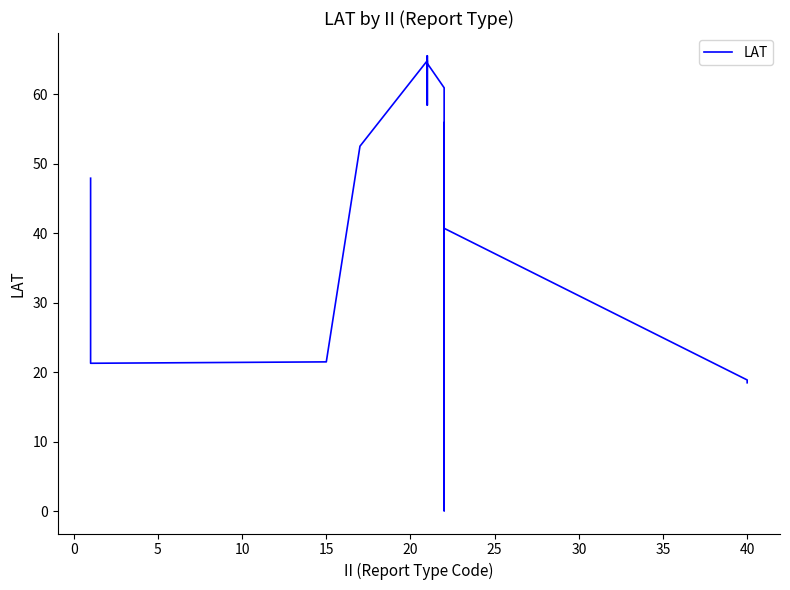

Is it true that the value at 22 is 32.9?

False